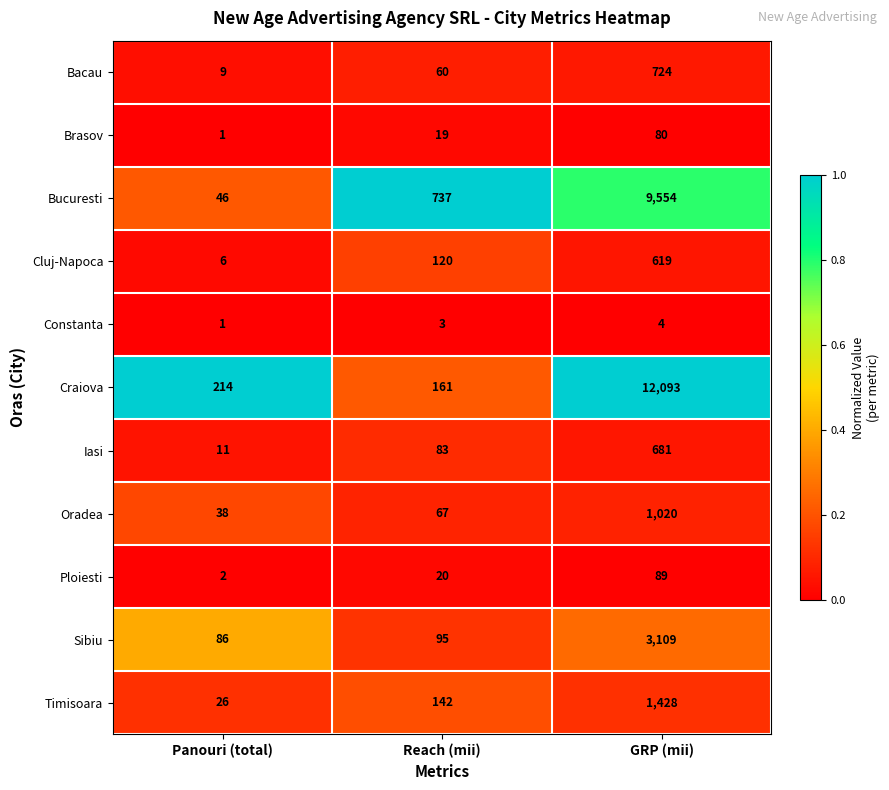

Where is Brasov nearest to the value 40?

Reach (mii)